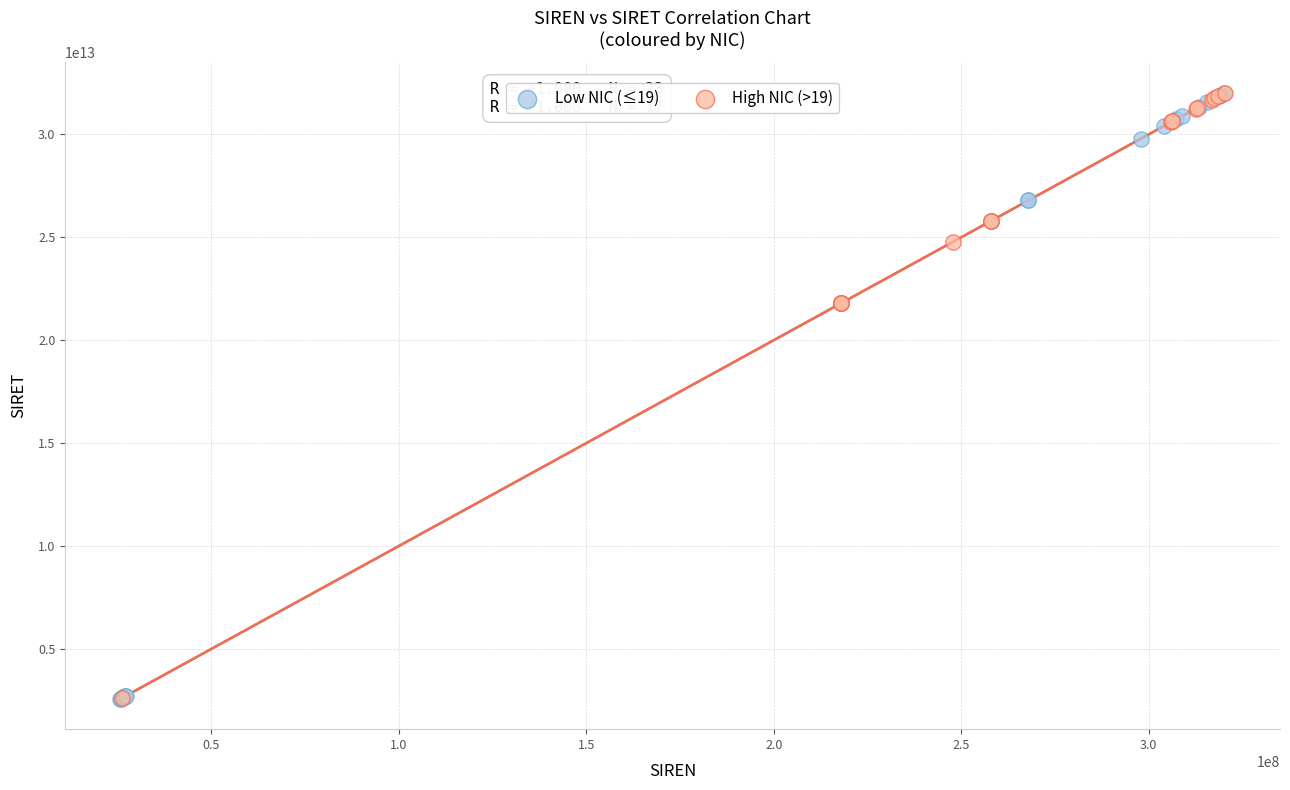

What are all the series names shown in the legend?

Low NIC (≤19), High NIC (>19)